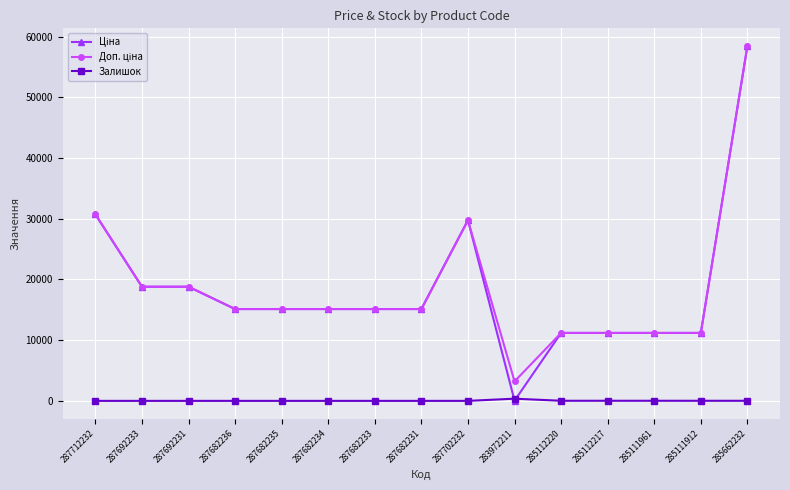

At how many categories does at least one series exceed 5133?

14